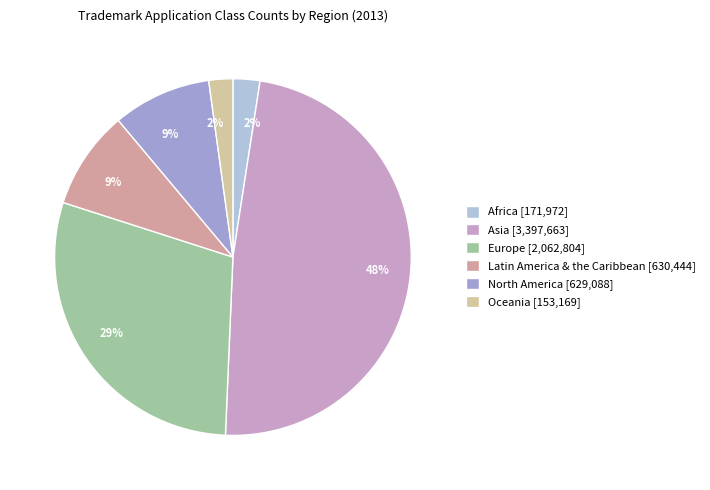

To the nearest percent, what is the average slice percentage?

17%